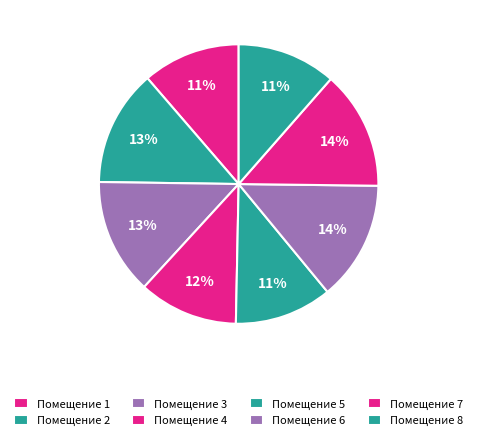

How many slices are in this pie chart?

8